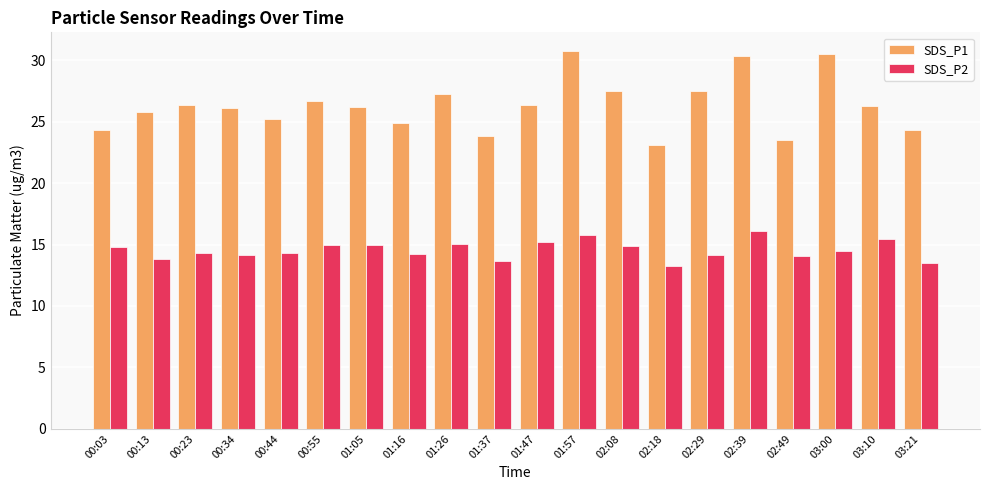

Is the value of SDS_P1 at 02:08 greater than the value of SDS_P2 at 01:37?

Yes